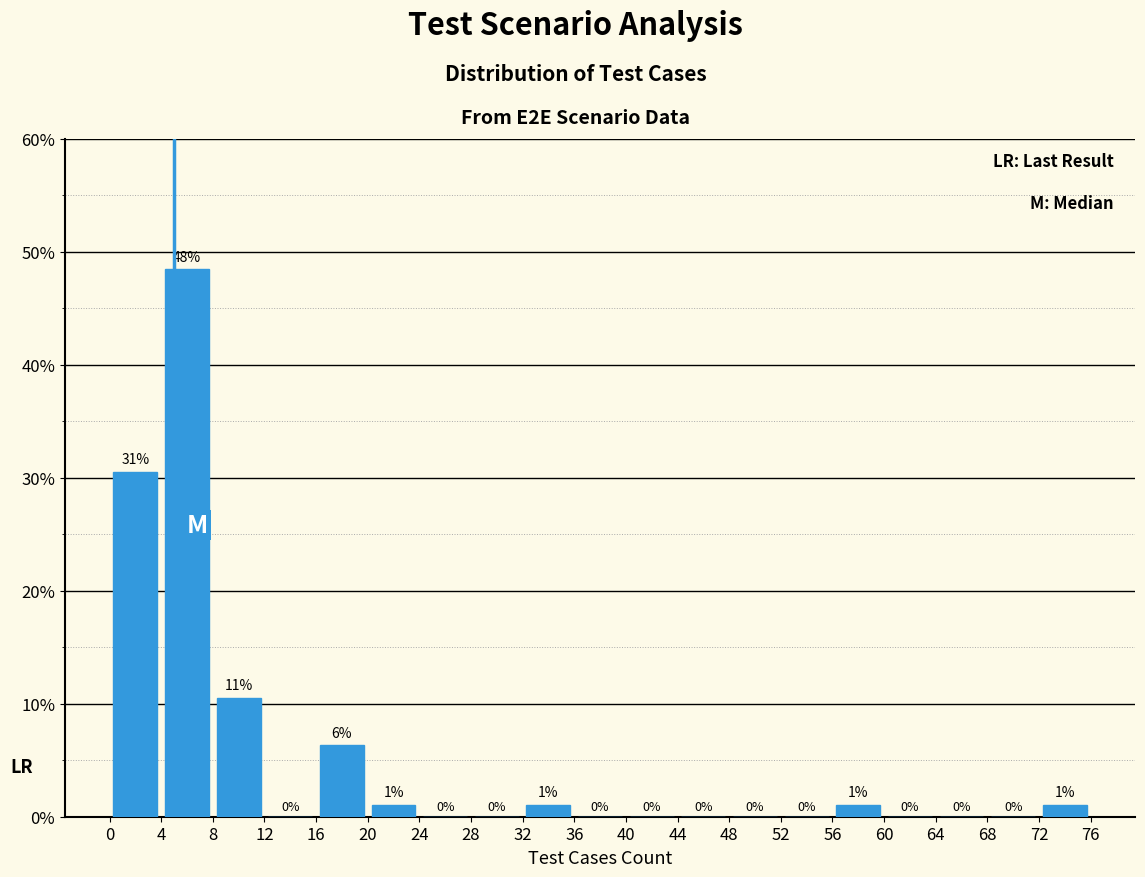

Which range on the x-axis has the tallest bar?

4 to 8